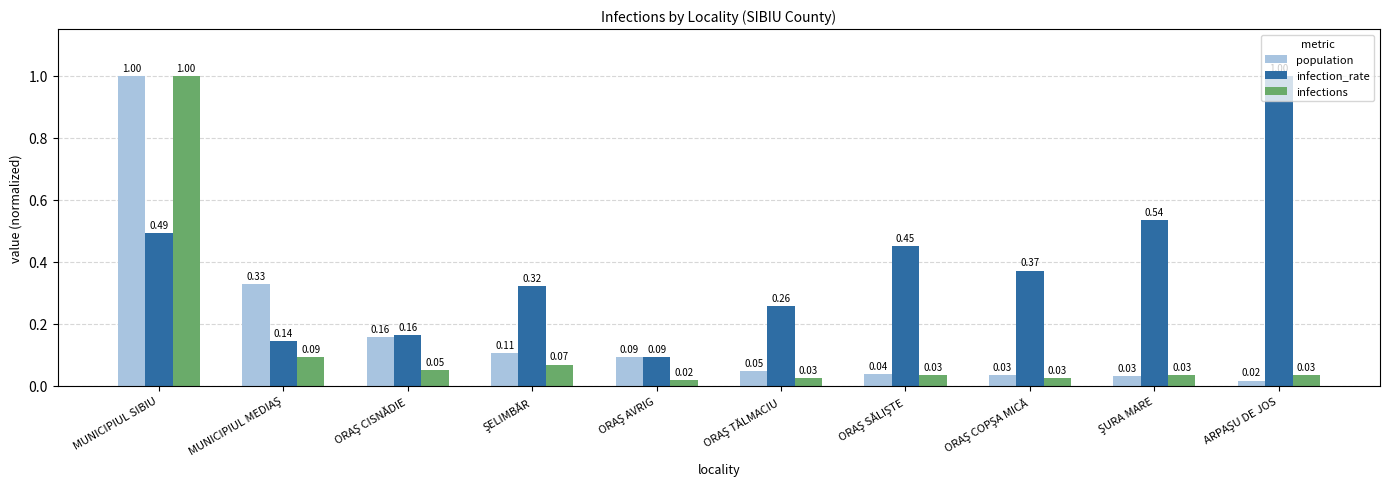

How many bars are there in each group?

3